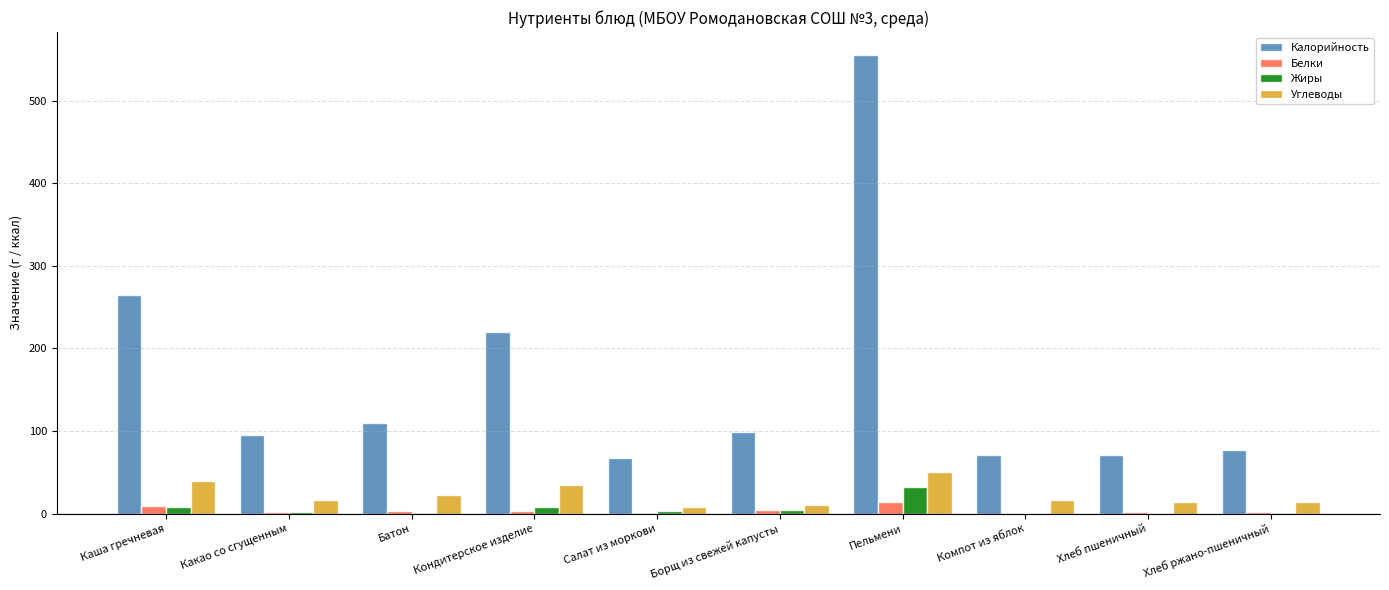

How many data points in Калорийность are above 99?

5